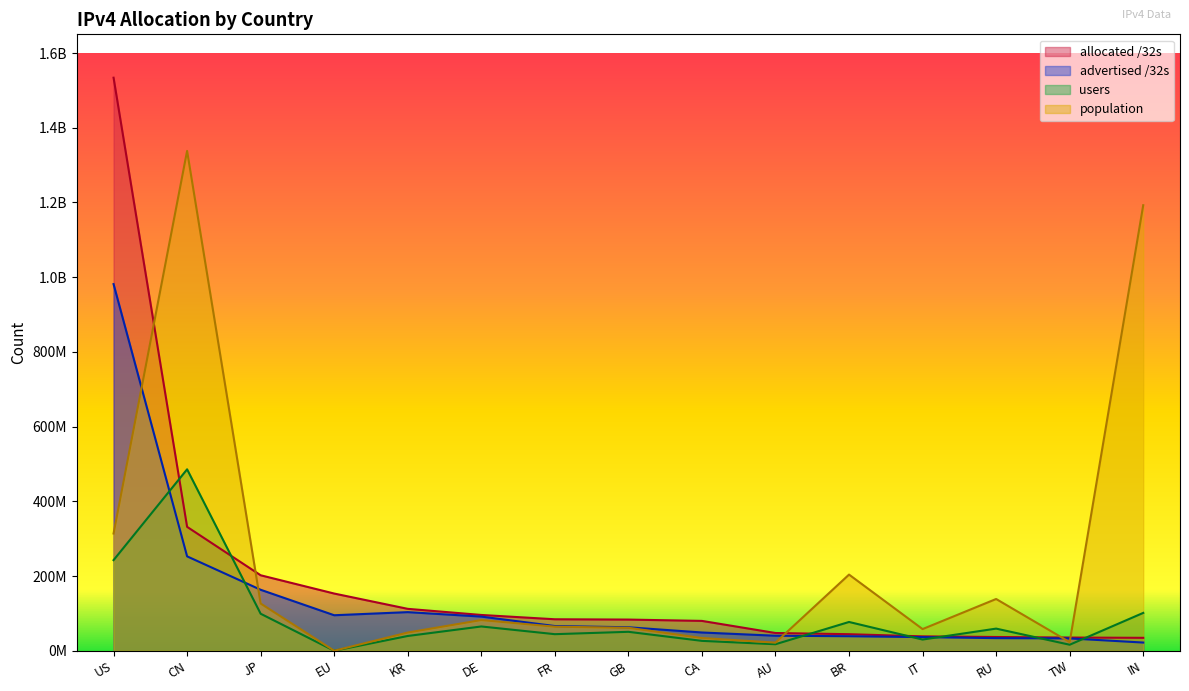

Rank the categories by users value from highest to lowest.

CN, US, IN, JP, BR, DE, RU, GB, FR, KR, IT, CA, AU, TW, EU